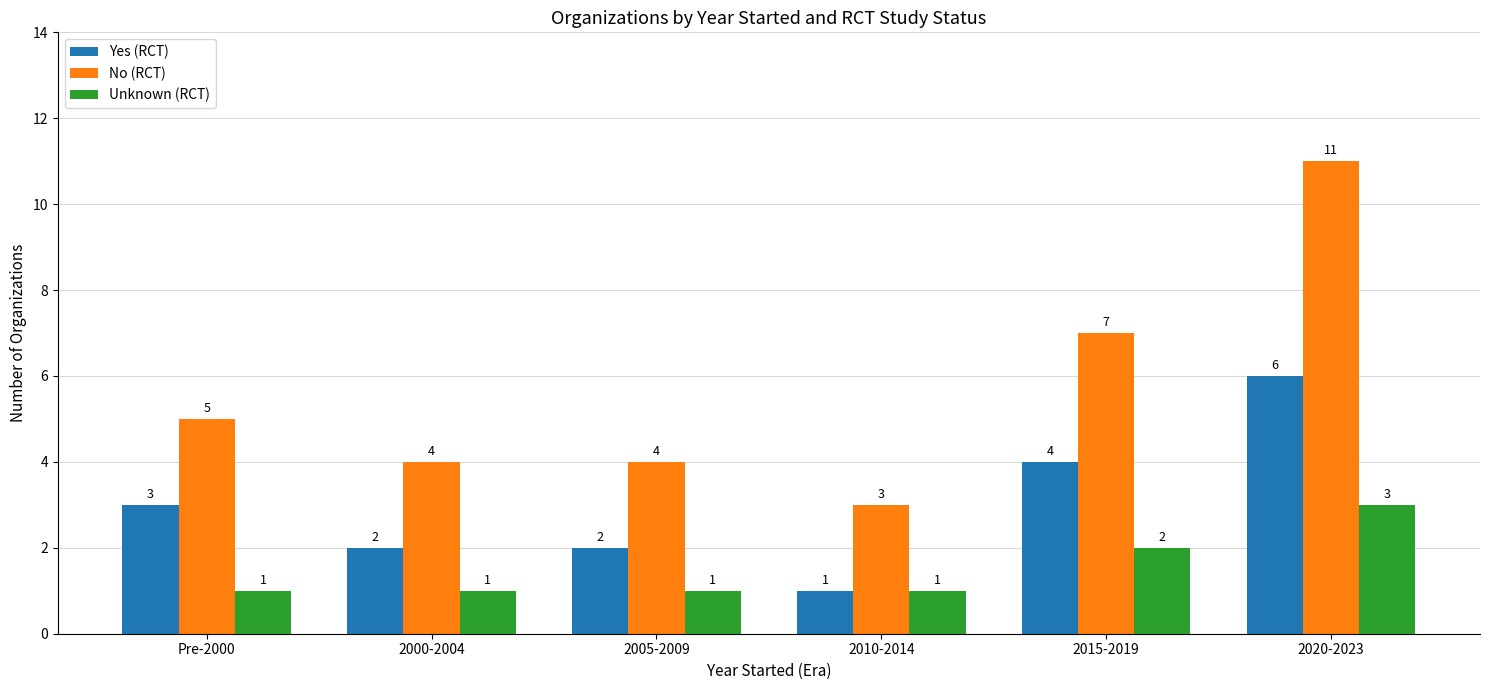

How many bars are there in total?

18